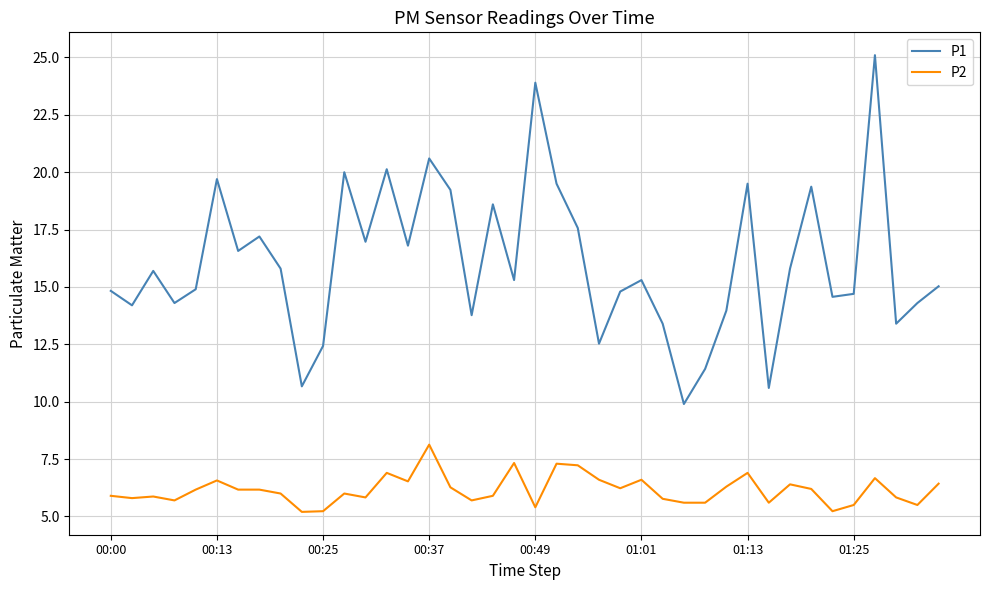

True or false: P2 and P1 intersect in this chart.

False